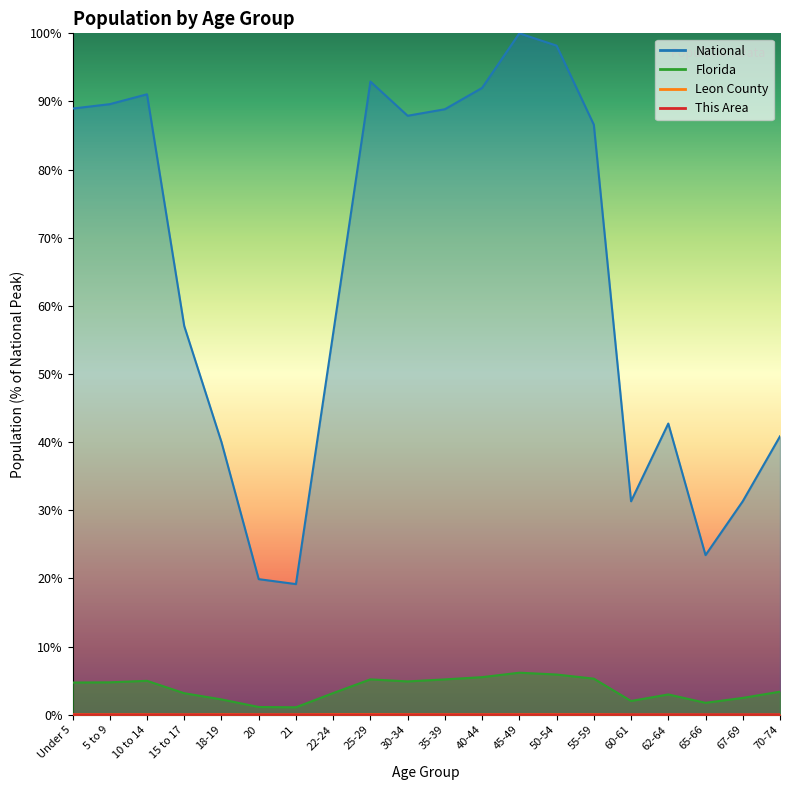

The value of National at 70-74 is 16.8. True or false?

False